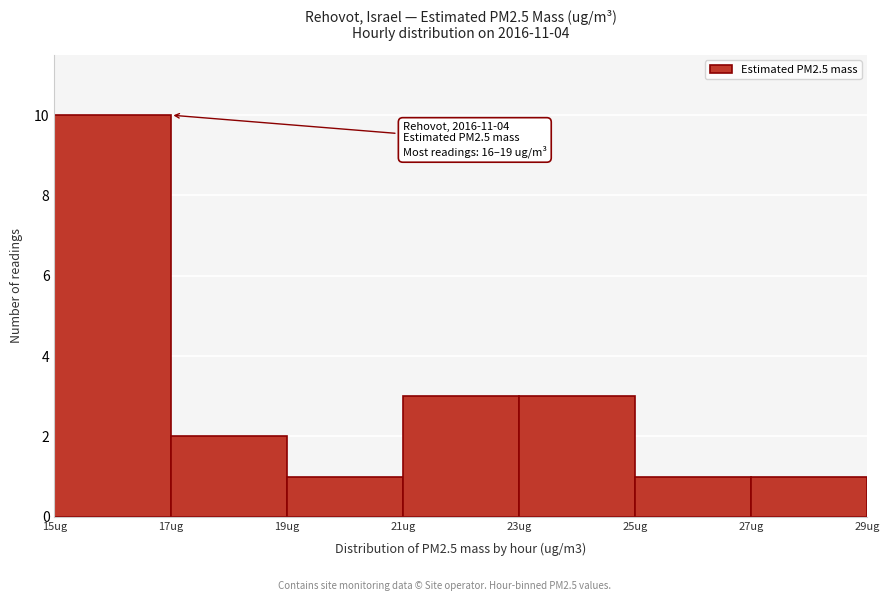

Over which range of the x-axis is the bar tallest?

15 to 17